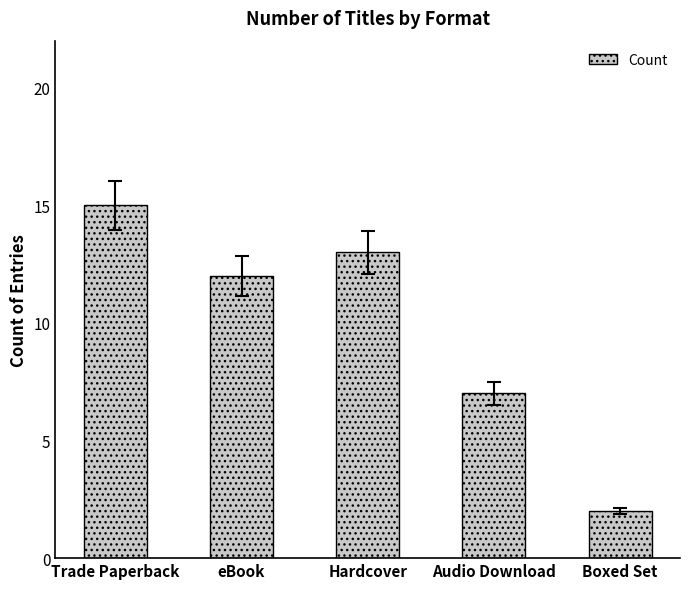

Which label corresponds to the largest value in the chart?

Trade Paperback